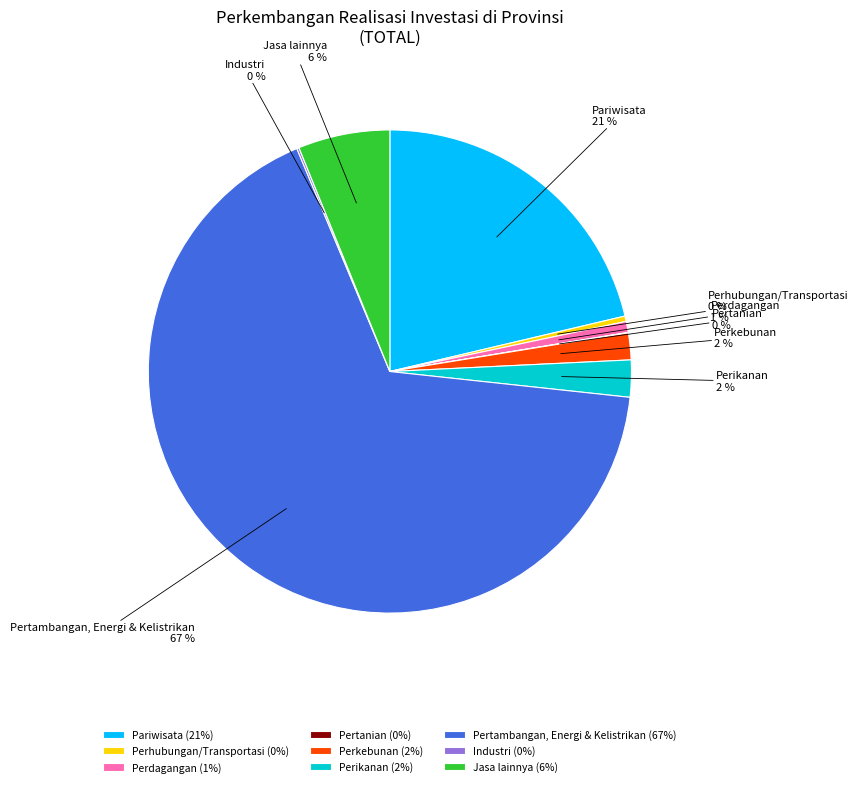

Do Perkebunan and Jasa lainnya together represent more than half of the pie?

No